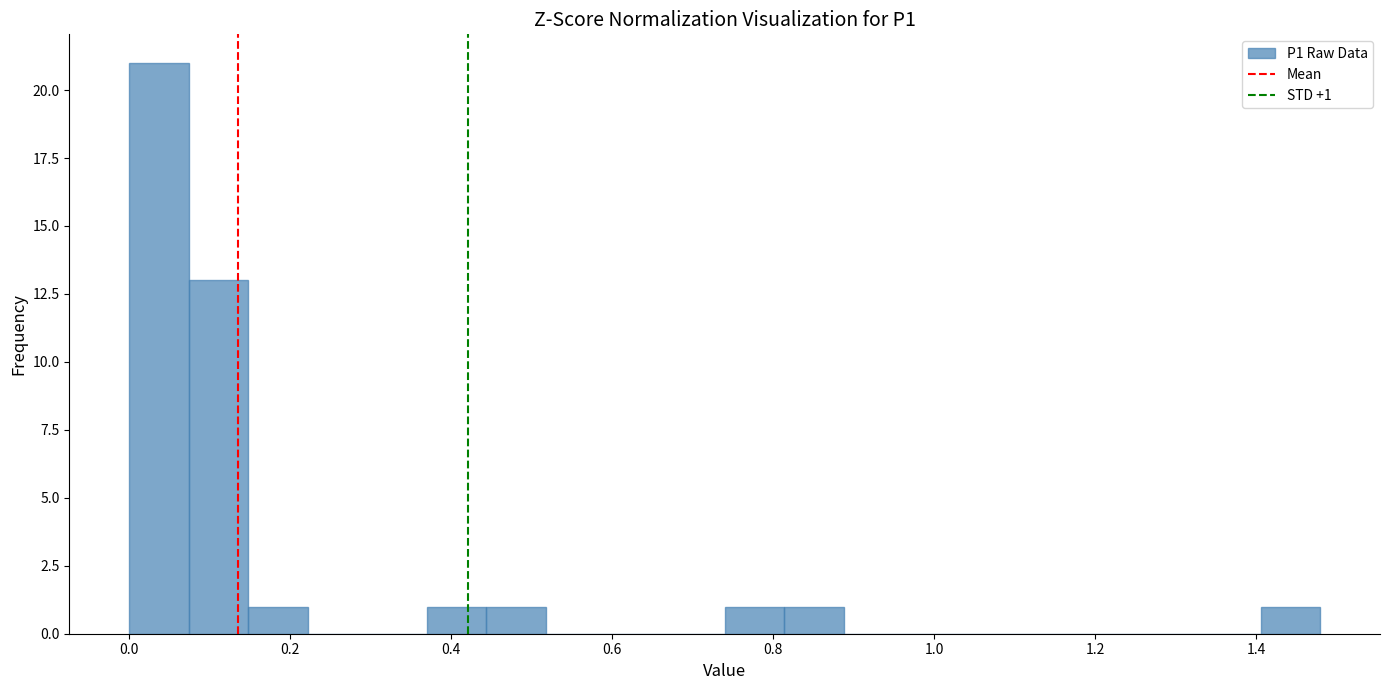

Around what value on the x-axis is the tallest bar? Give the approximate position of its centre, as read against the axis.

0.04